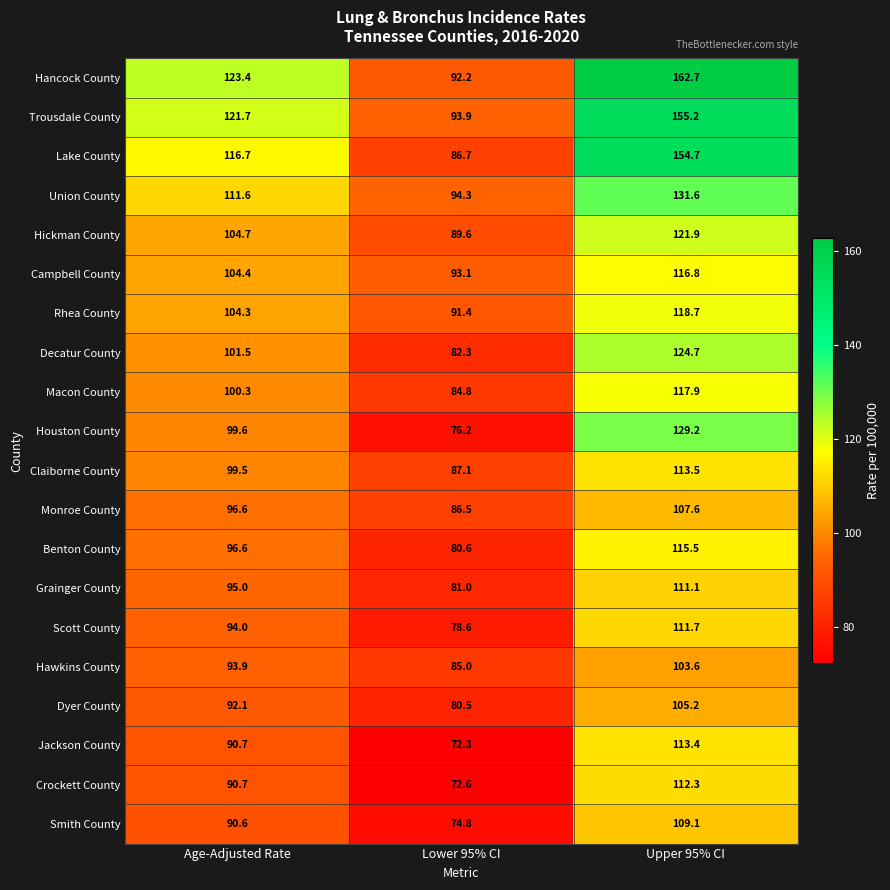

At which label does Union County first exceed 111?

Age-Adjusted Rate